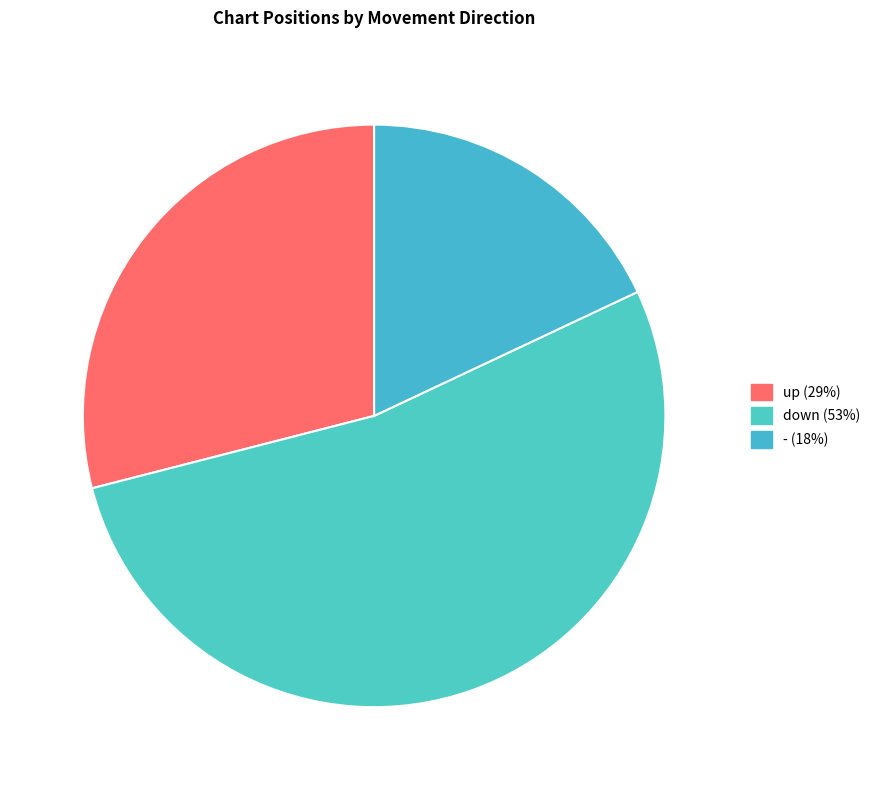

How many segments does this pie chart have?

3